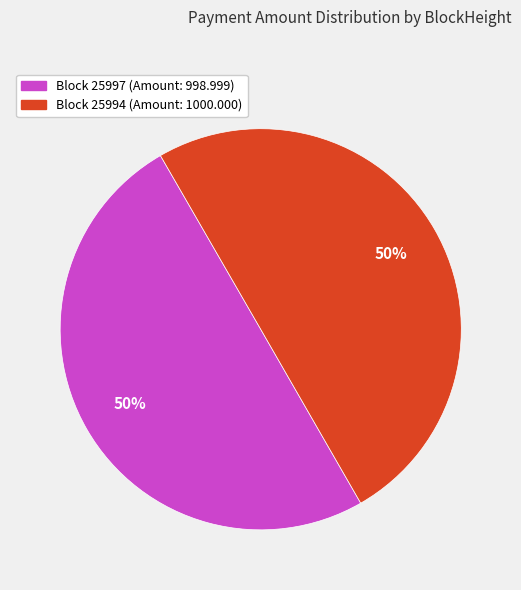

How many slices are in this pie chart?

2